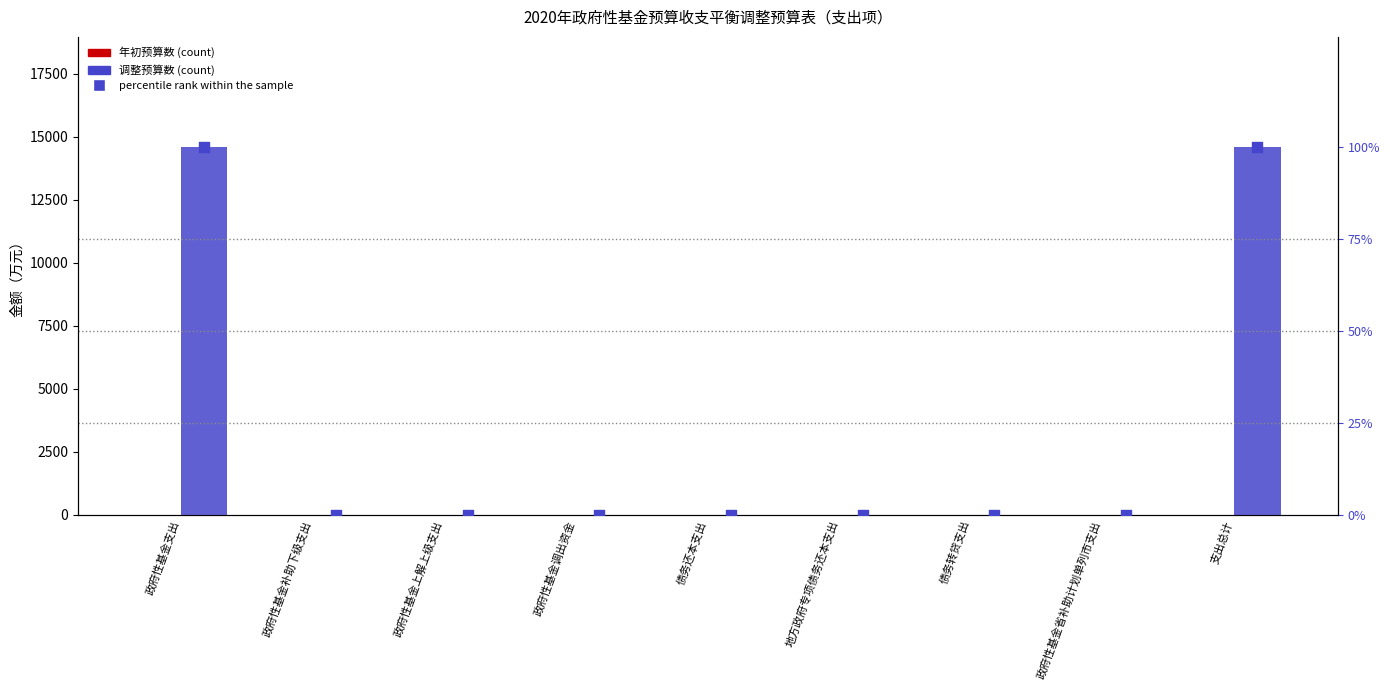

Is the value of 年初预算数 at 债务还本支出 greater than the value of 调整预算数 at 政府性基金省补助计划单列市支出?

No